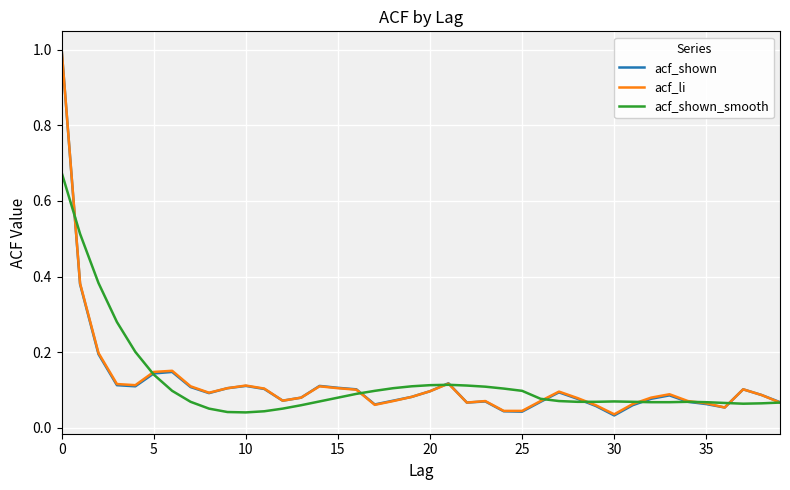

Which series has the widest spread of values?

acf_shown